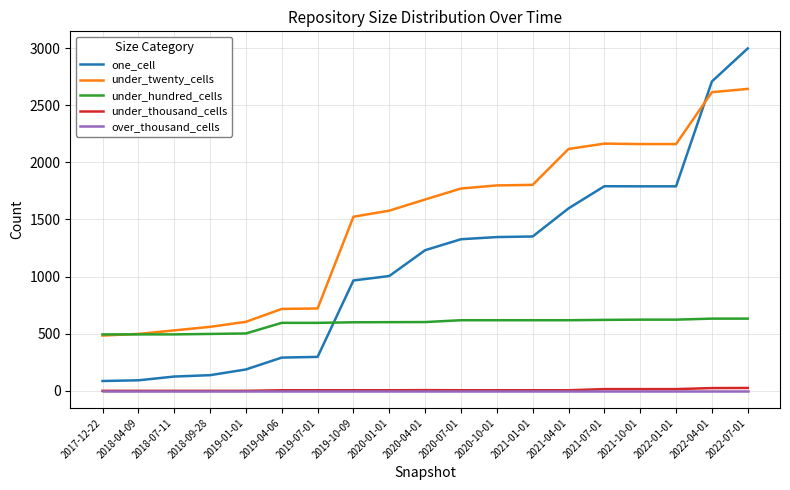

What is the spread (max minus min) of values at 2021-07-01?

2164